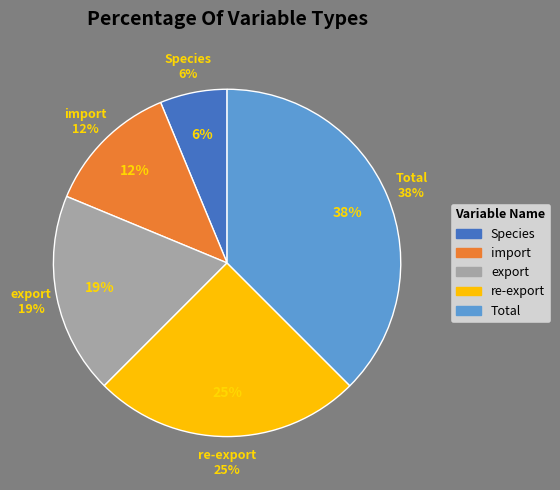

Do re-export and import together represent more than half of the pie?

No